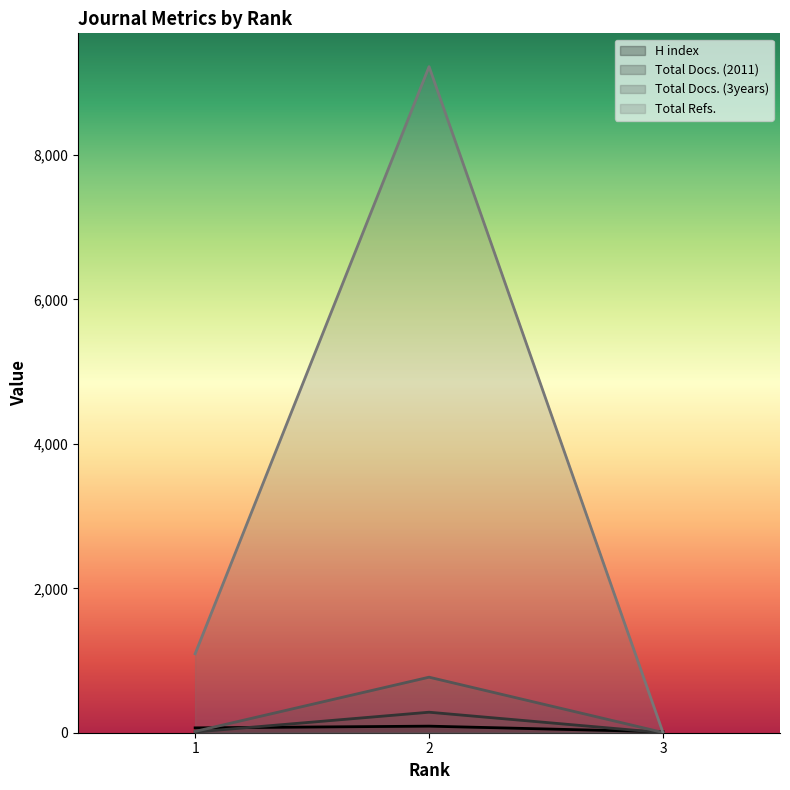

Which has a higher value, 1 or 2?

2